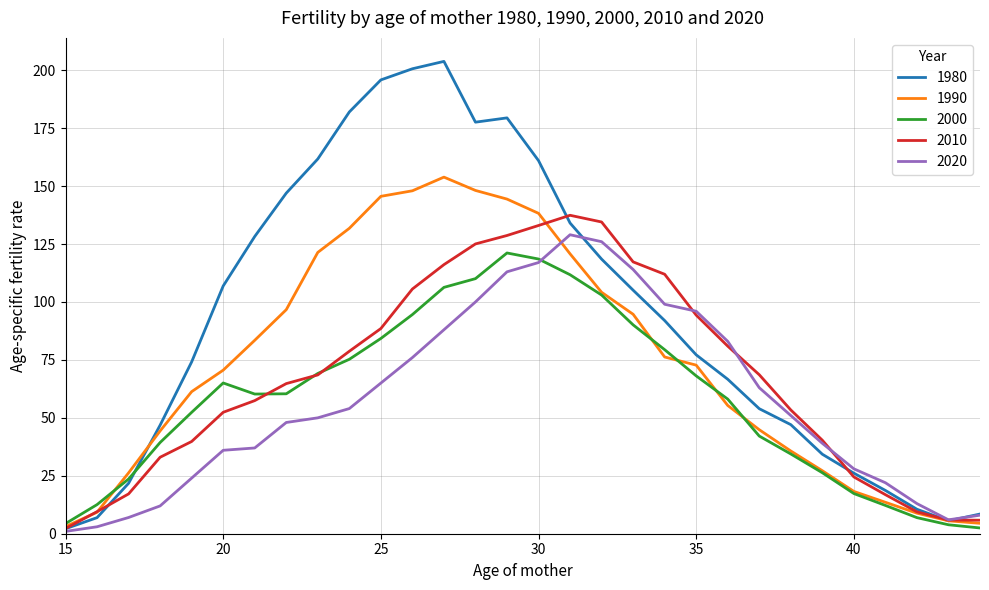

True or false: 1990 has more than 0 interior local peaks.

True